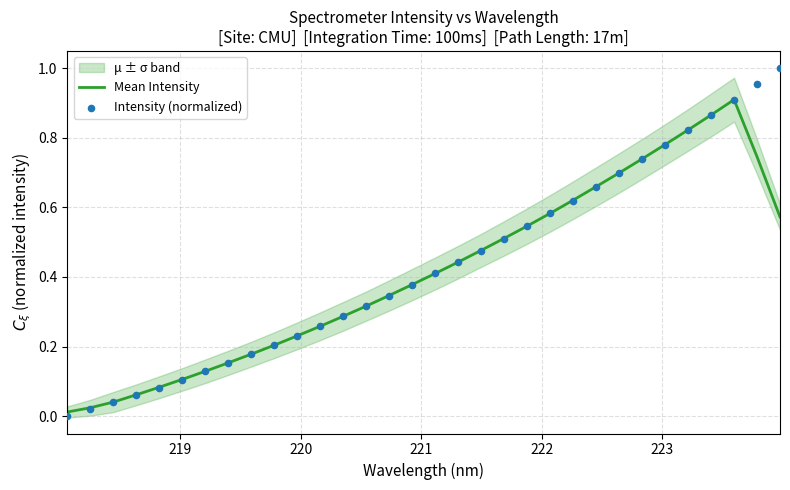

At how many categories does at least one series exceed 0?

32